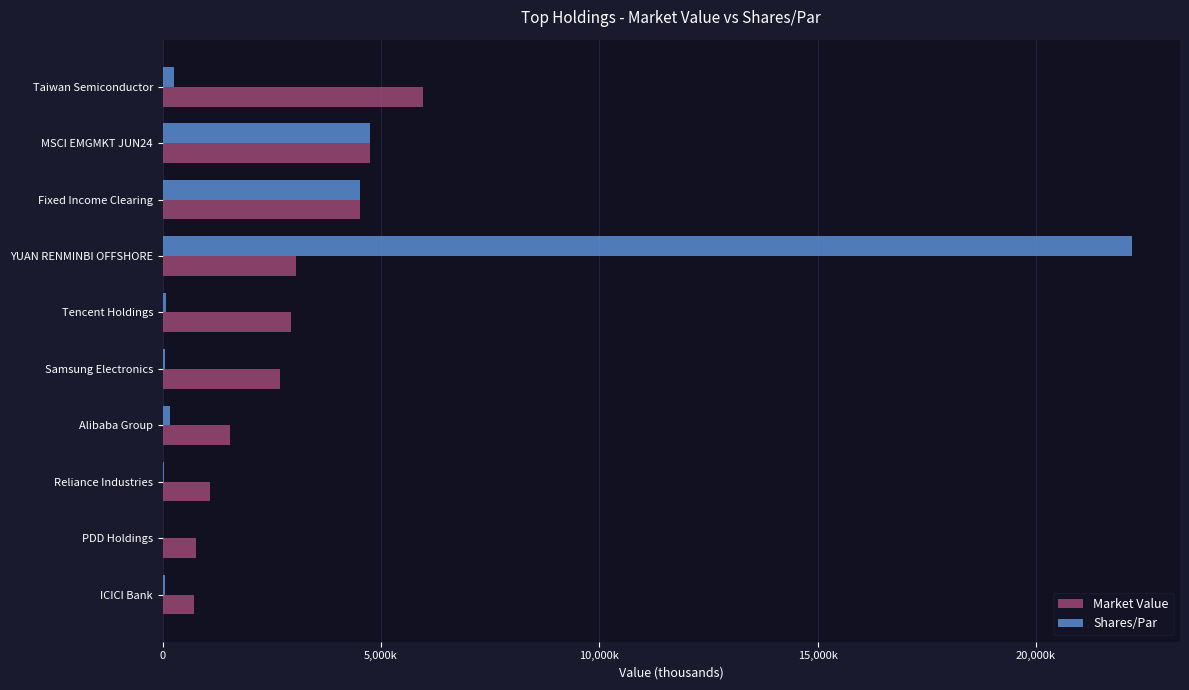

What is the value of the Market Value bar at the 5th from the left?

2940.2